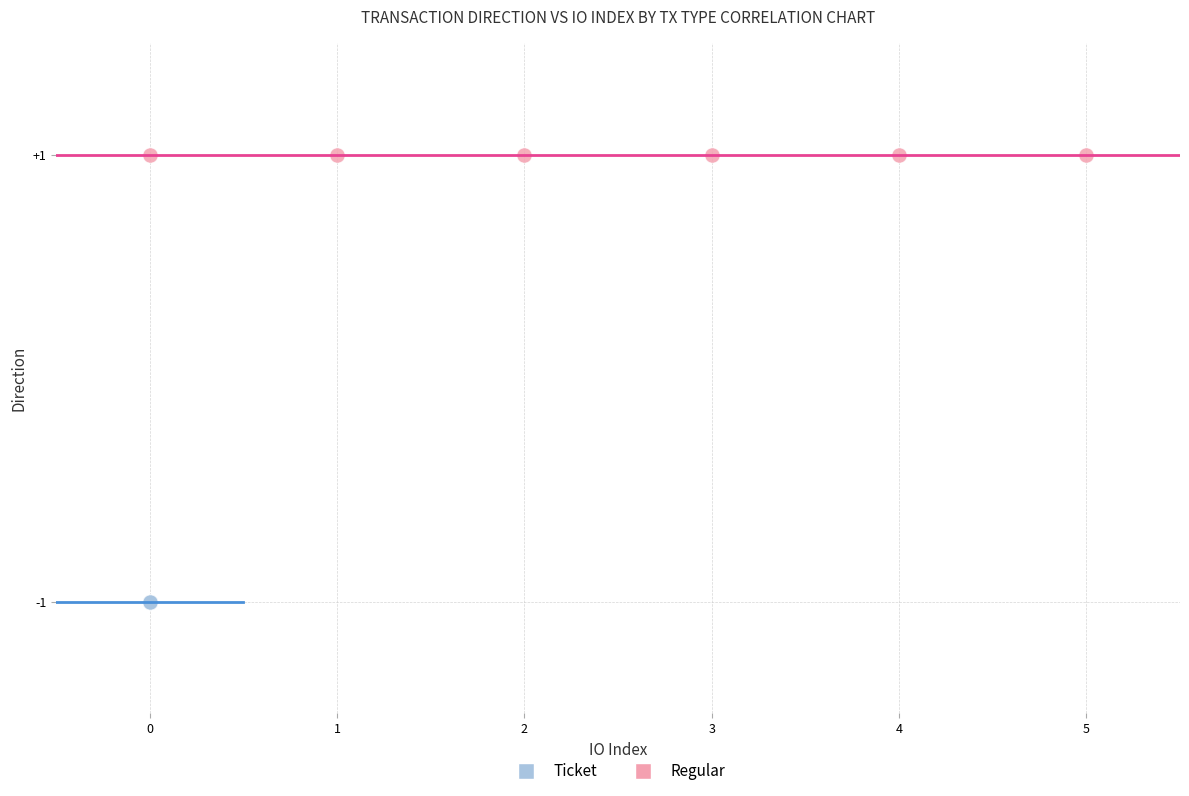

What are all the series names shown in the legend?

Ticket, Regular